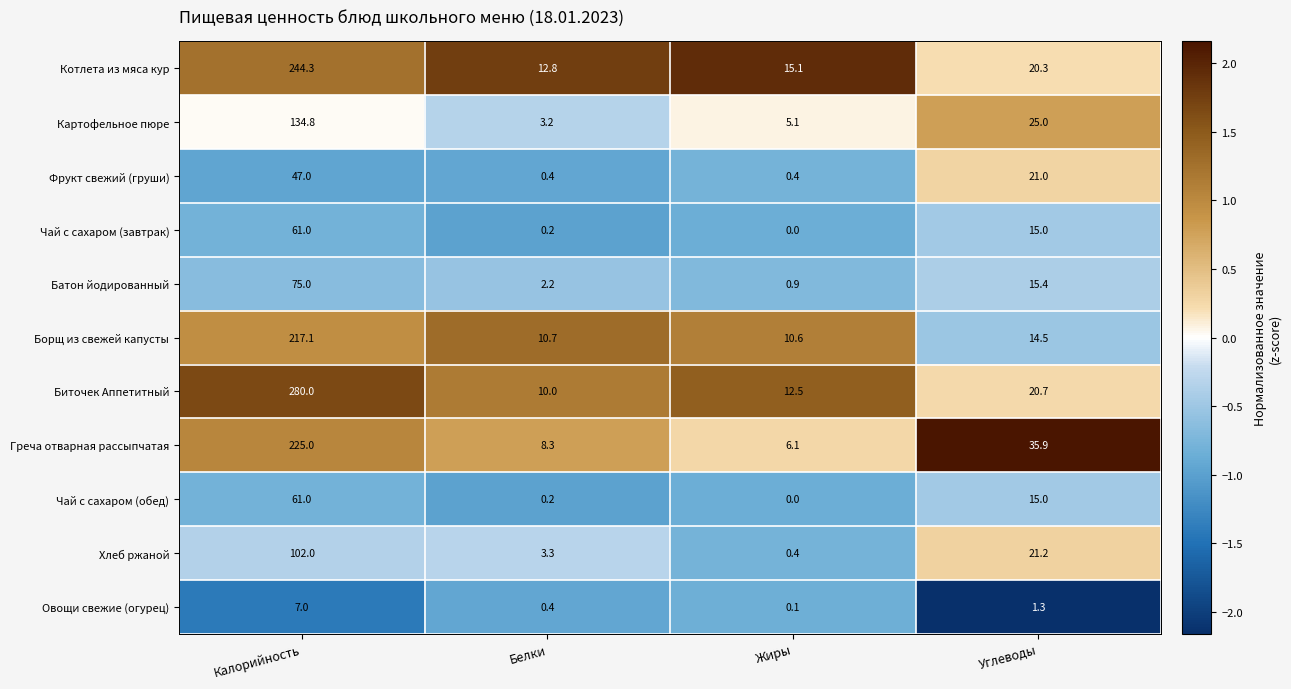

At how many categories does at least one series exceed 1?

4